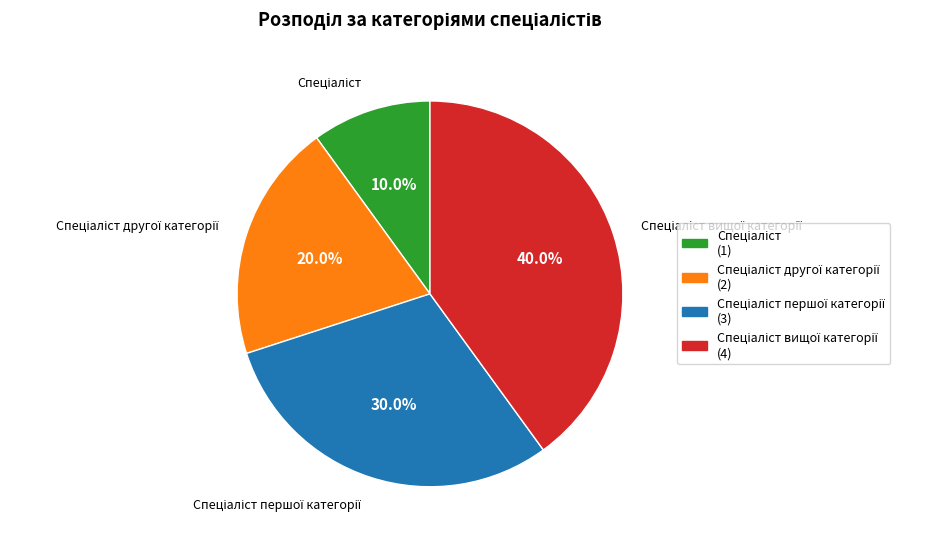

Is there any slice that represents more than half of the pie?

No